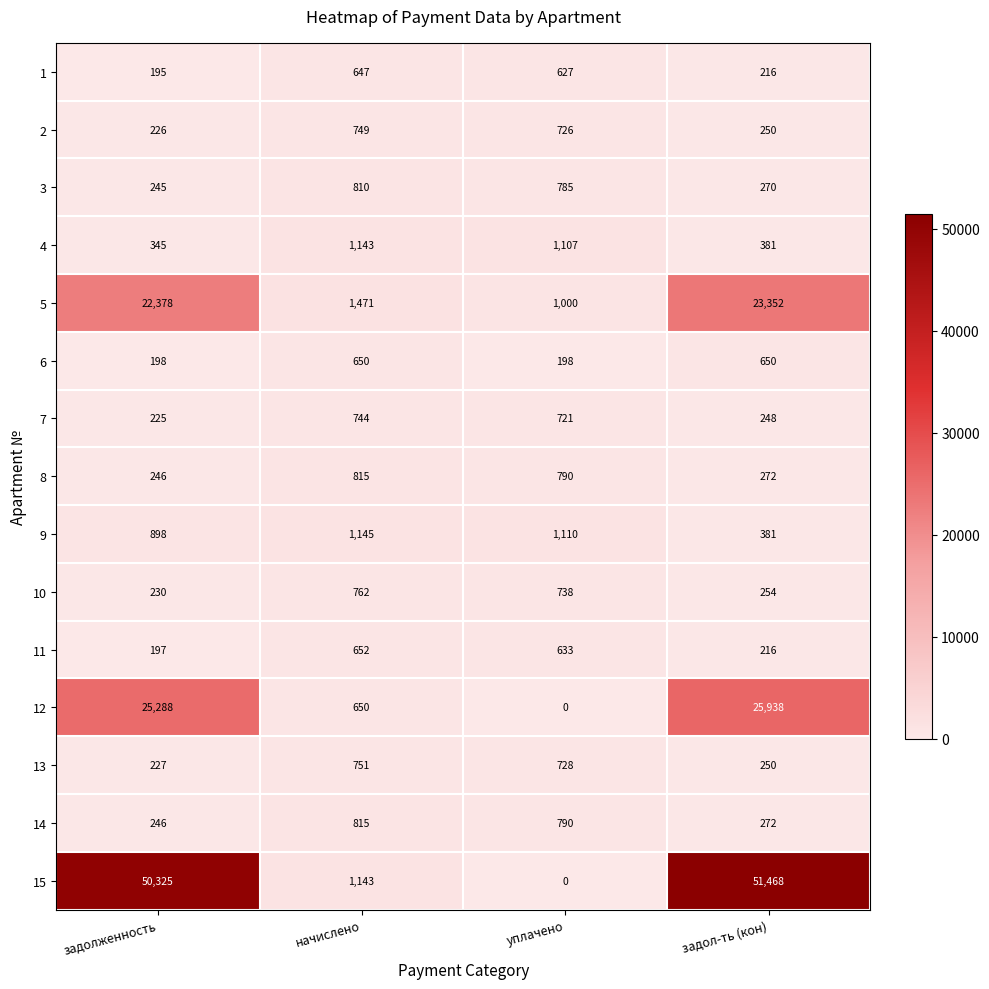

What is the sum of all 1 values?

1685